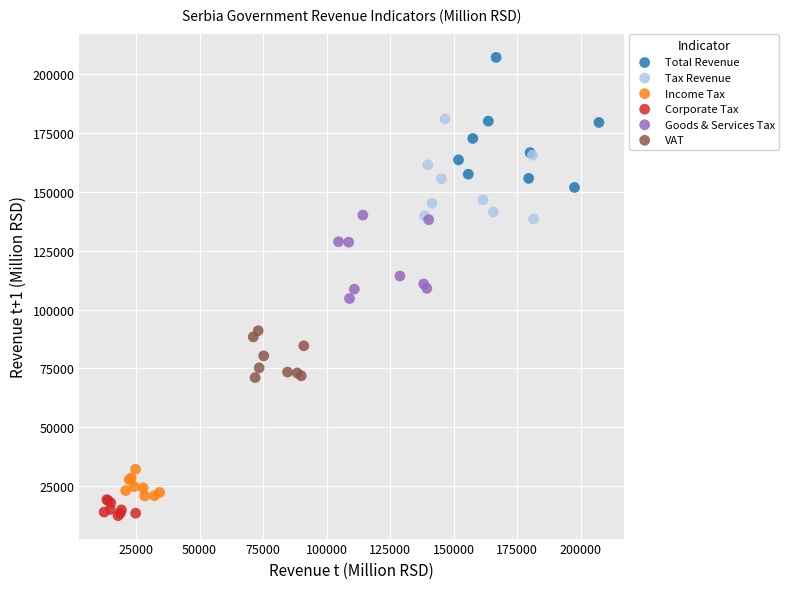

Which series contains the highest Y value?

Total Revenue